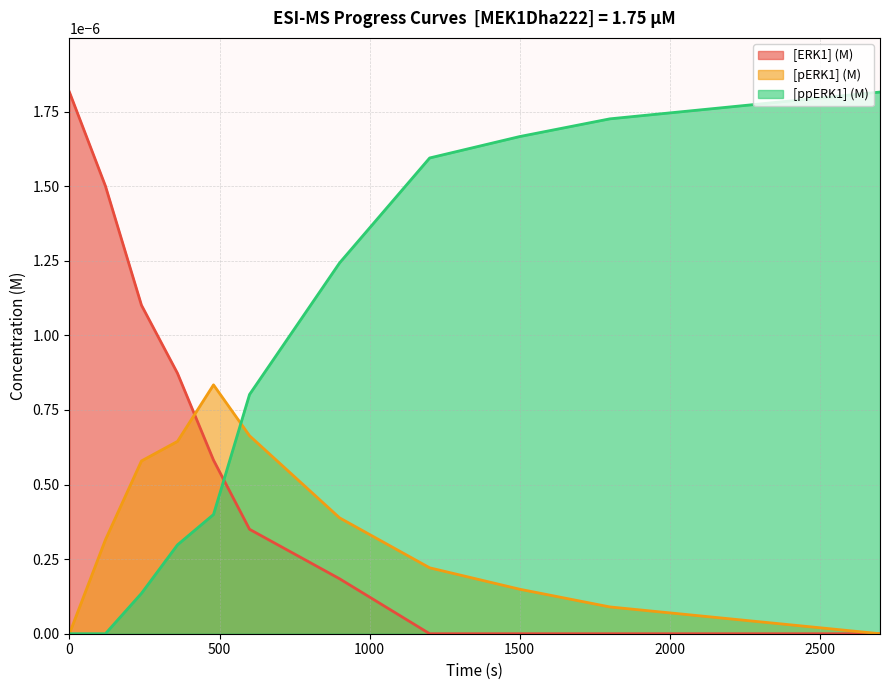

After their last crossing, which series has the higher values: [ppERK1] (M) or [ERK1] (M)?

[ppERK1] (M)